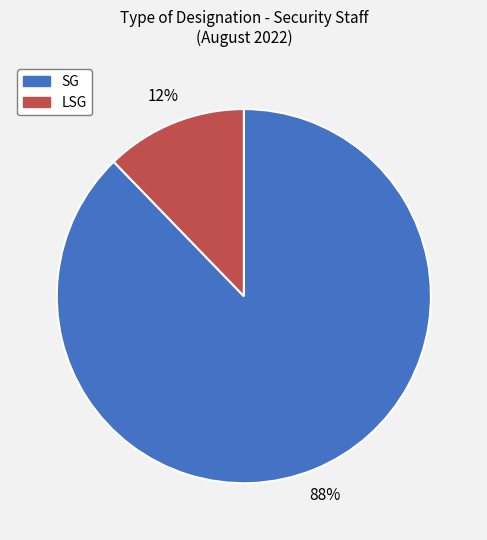

Does any single category account for the majority?

Yes